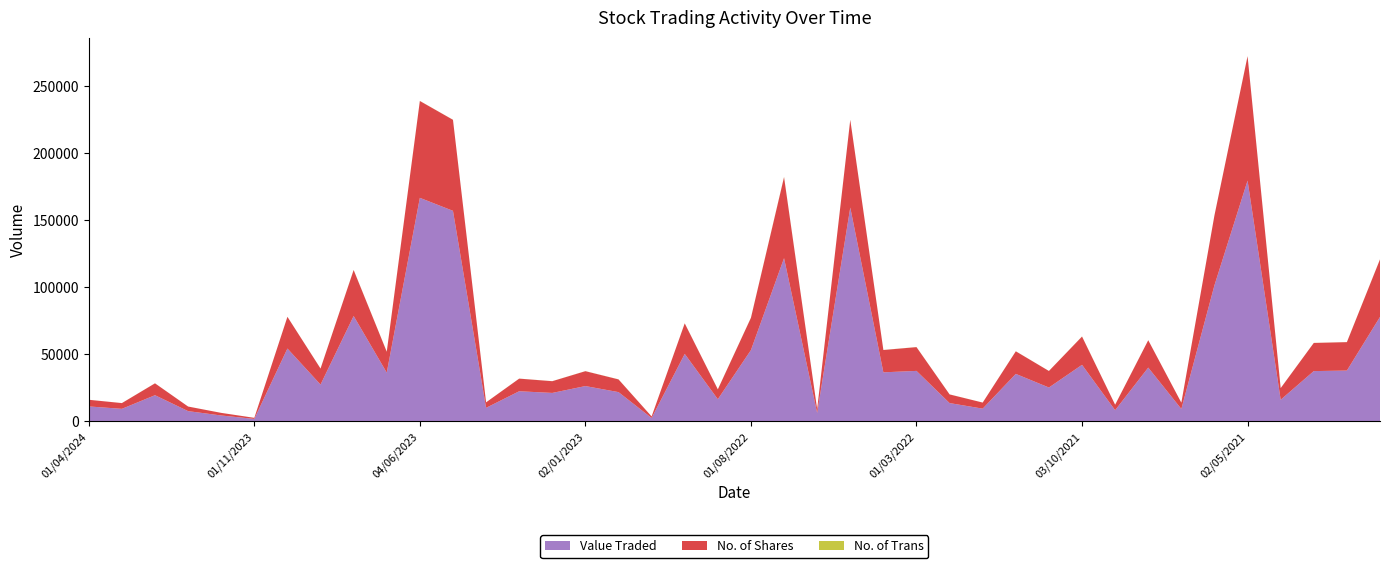

Reading left to right, list all the values displayed in this chart.

Value Traded: 01/04/2024=11141	03/03/2024=9350	01/02/2024=19516	02/01/2024=7636	03/12/2023=4390	01/11/2023=1827	01/10/2023=54333	03/09/2023=27447	01/08/2023=78596	02/07/2023=36363	04/06/2023=166735	01/05/2023=157049	02/04/2023=10098	01/03/2023=22462	01/02/2023=21214	02/01/2023=26333	01/12/2022=21818	01/11/2022=2521	02/10/2022=50320	01/09/2022=16511	01/08/2022=53176	03/07/2022=121739	01/06/2022=6289	08/05/2022=159485	03/04/2022=36580	01/03/2022=37647	01/02/2022=13639	02/01/2022=9491	01/12/2021=35419	01/11/2021=25245	03/10/2021=42177	01/09/2021=8314	01/08/2021=40098	01/07/2021=9242	01/06/2021=101530	02/05/2021=179588	01/04/2021=16119	01/03/2021=37504	01/02/2021=37898	03/01/2021=77901
No. of Shares: 01/04/2024=4965	03/03/2024=4282	01/02/2024=8857	02/01/2024=3425	03/12/2023=1944	01/11/2023=802	01/10/2023=23658	03/09/2023=11947	01/08/2023=34297	02/07/2023=15580	04/06/2023=72238	01/05/2023=67894	02/04/2023=4089	01/03/2023=9420	01/02/2023=8758	02/01/2023=11106	01/12/2022=9492	01/11/2022=1143	02/10/2022=22790	01/09/2022=7381	01/08/2022=24071	03/07/2022=60422	01/06/2022=2853	08/05/2022=65412	03/04/2022=16650	01/03/2022=17740	01/02/2022=6468	02/01/2022=4528	01/12/2021=16841	01/11/2021=12345	03/10/2021=21090	01/09/2021=4100	01/08/2021=20428	01/07/2021=4698	01/06/2021=52145	02/05/2021=92806	01/04/2021=8693	01/03/2021=20995	01/02/2021=21209	03/01/2021=42920
No. of Trans: 01/04/2024=17	03/03/2024=23	01/02/2024=30	02/01/2024=14	03/12/2023=6	01/11/2023=4	01/10/2023=26	03/09/2023=45	01/08/2023=79	02/07/2023=87	04/06/2023=64	01/05/2023=46	02/04/2023=16	01/03/2023=32	01/02/2023=32	02/01/2023=50	01/12/2022=48	01/11/2022=15	02/10/2022=44	01/09/2022=43	01/08/2022=87	03/07/2022=179	01/06/2022=10	08/05/2022=59	03/04/2022=43	01/03/2022=58	01/02/2022=34	02/01/2022=21	01/12/2021=45	01/11/2021=25	03/10/2021=79	01/09/2021=29	01/08/2021=33	01/07/2021=24	01/06/2021=29	02/05/2021=40	01/04/2021=24	01/03/2021=46	01/02/2021=42	03/01/2021=86